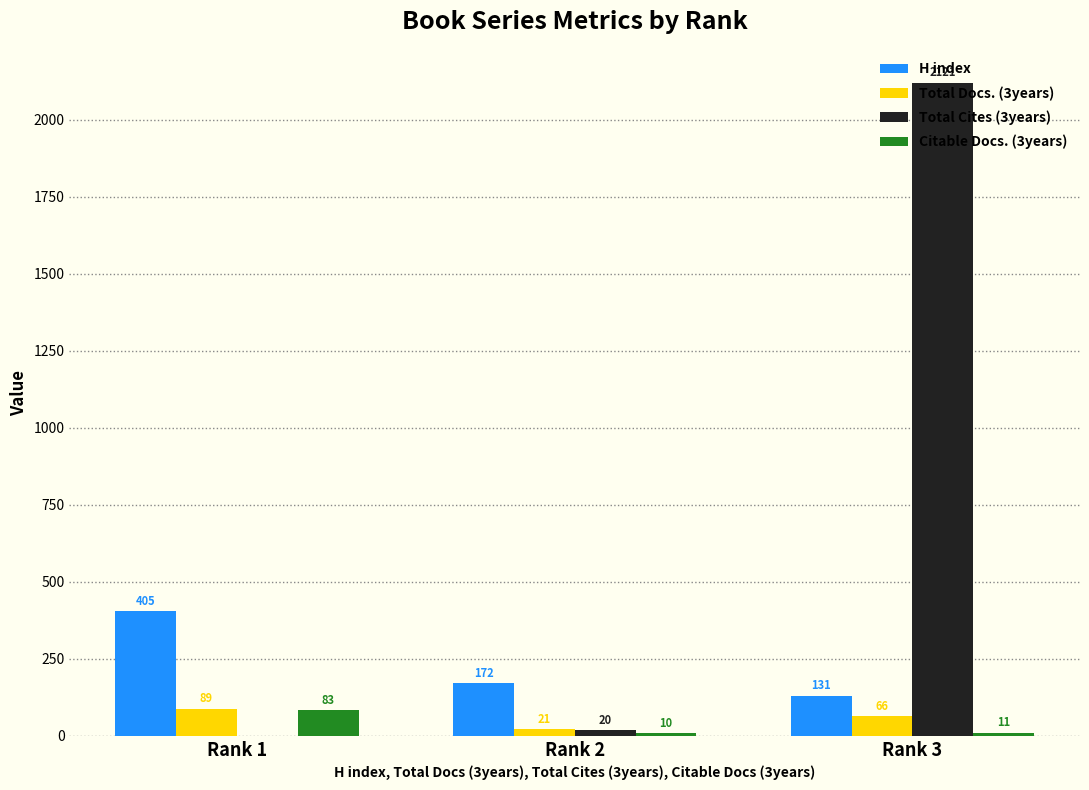

The Total Cites (3years) series shows 2121 at Rank 3. True or false?

True